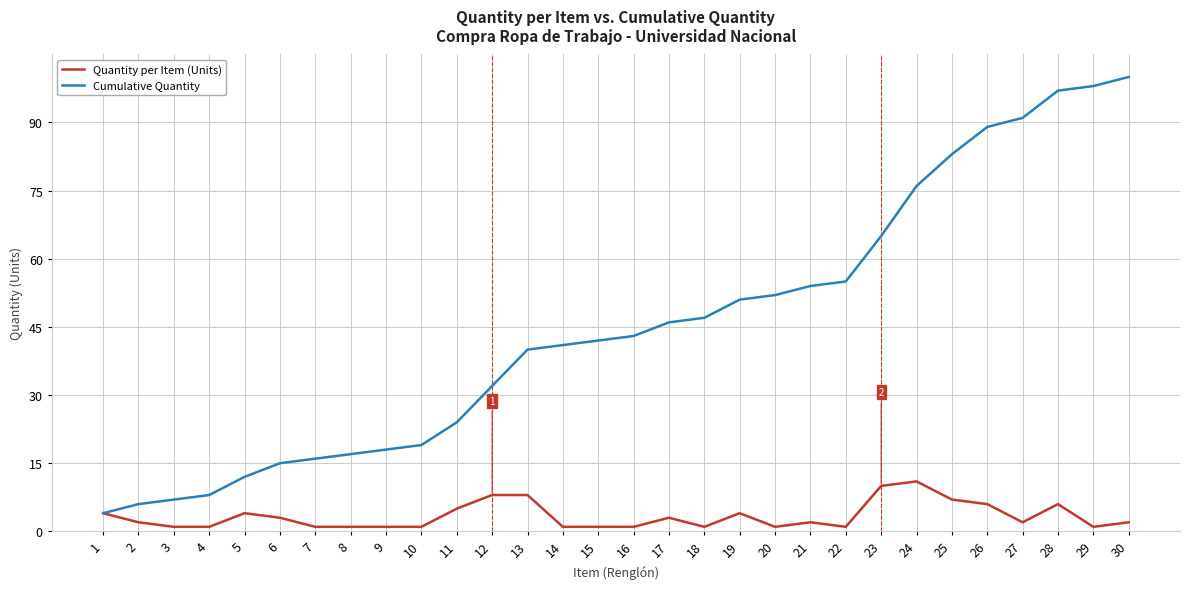

What are all the series names shown in the legend?

Quantity per Item (Units), Cumulative Quantity